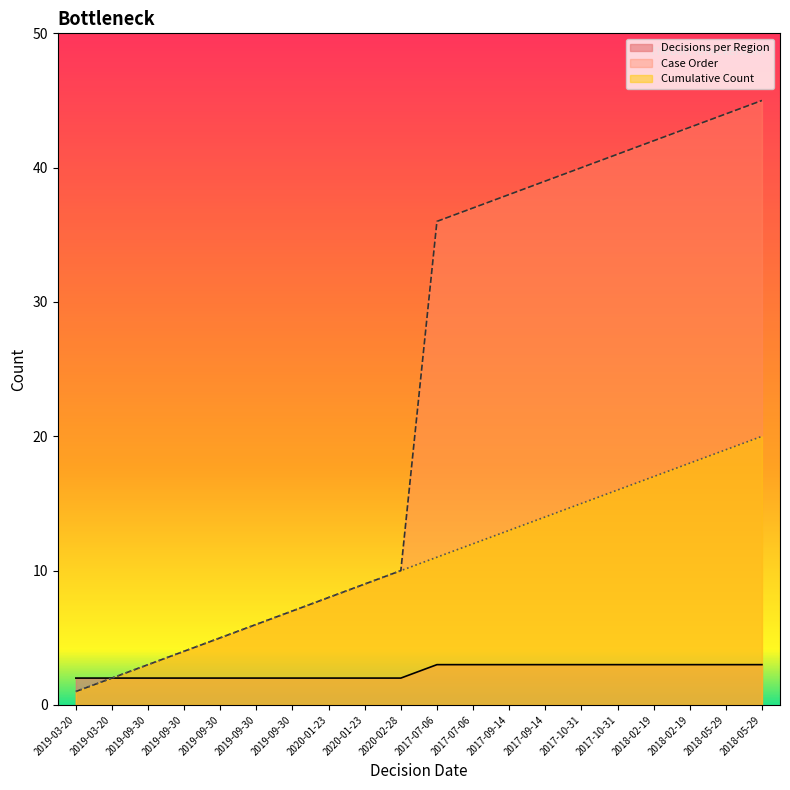

True or false: Case Order and Cumulative Count cross at least once.

False